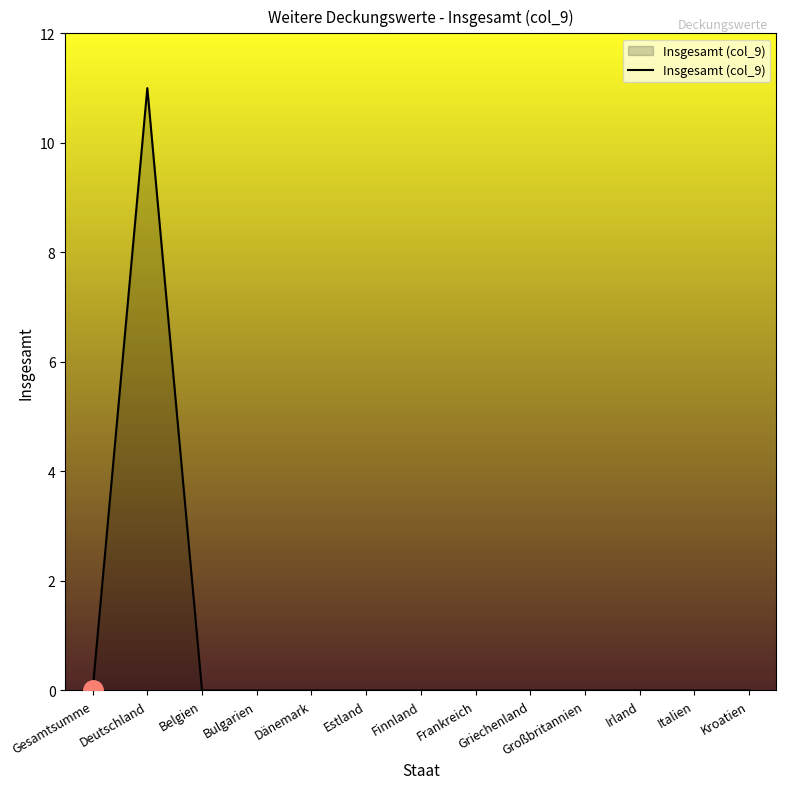

The value at Gesamtsumme is 0. True or false?

True